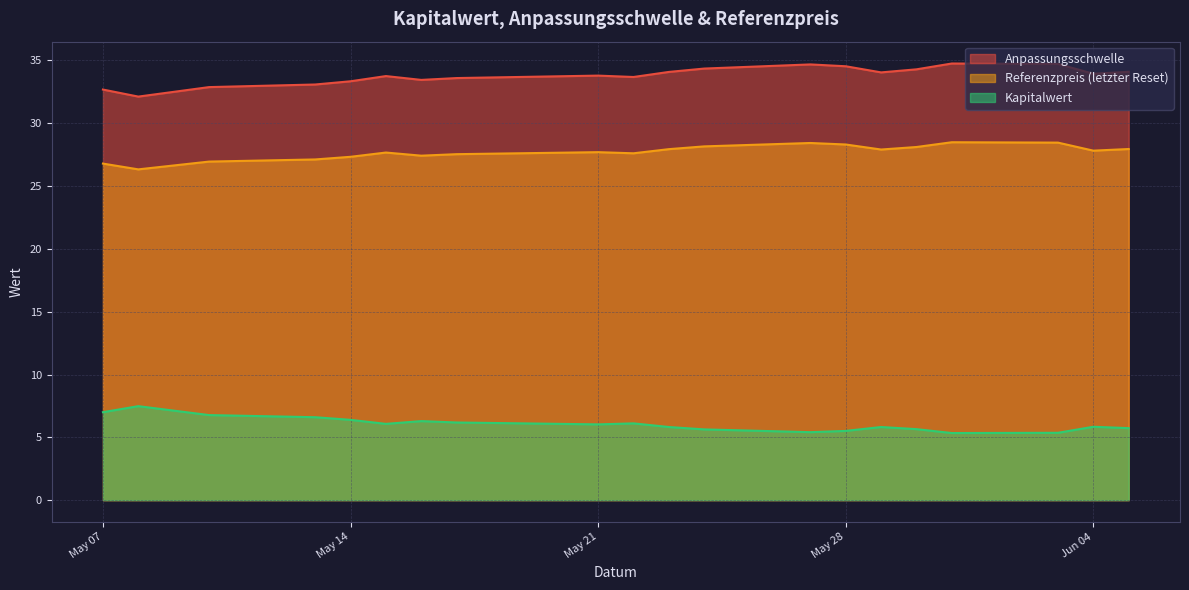

How many lines are shown in the chart?

3